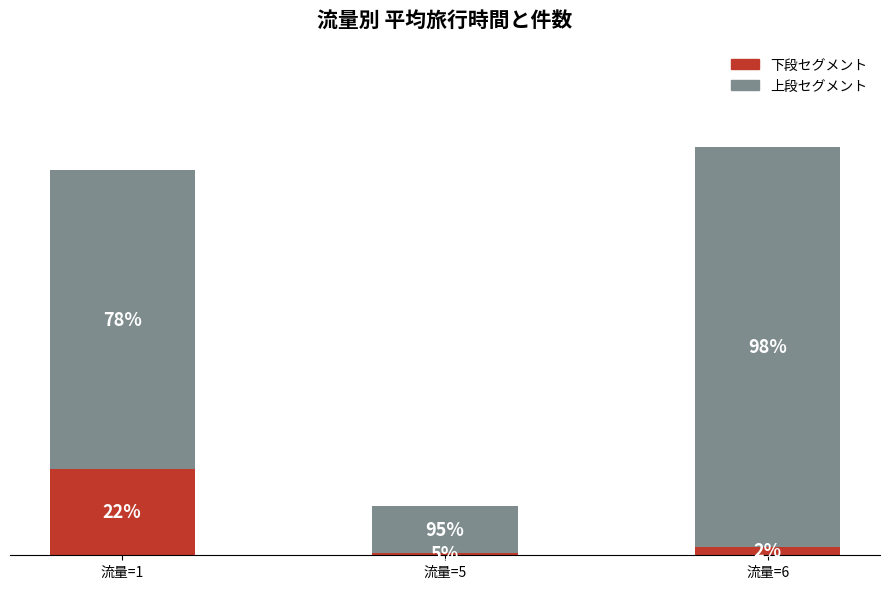

Are the bars grouped side by side (vs. stacked)?

No